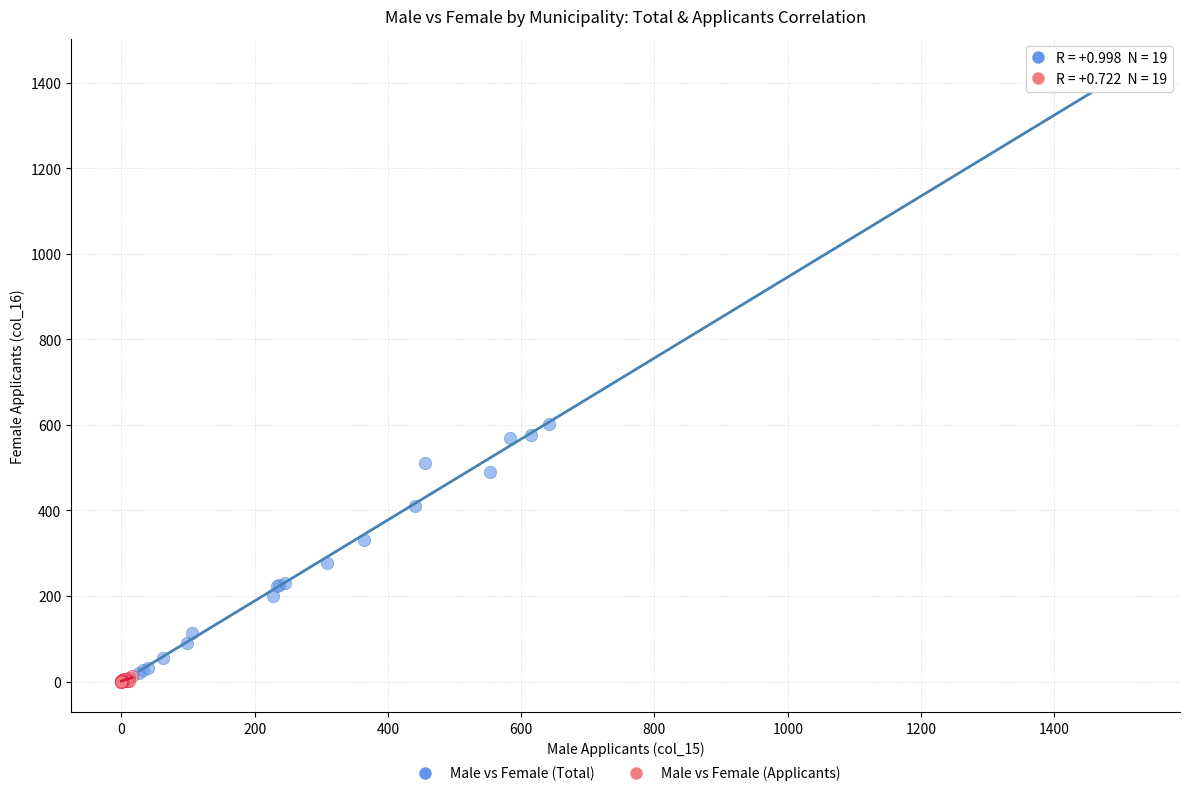

Which series has the widest spread of Y values?

Male vs Female (Total)